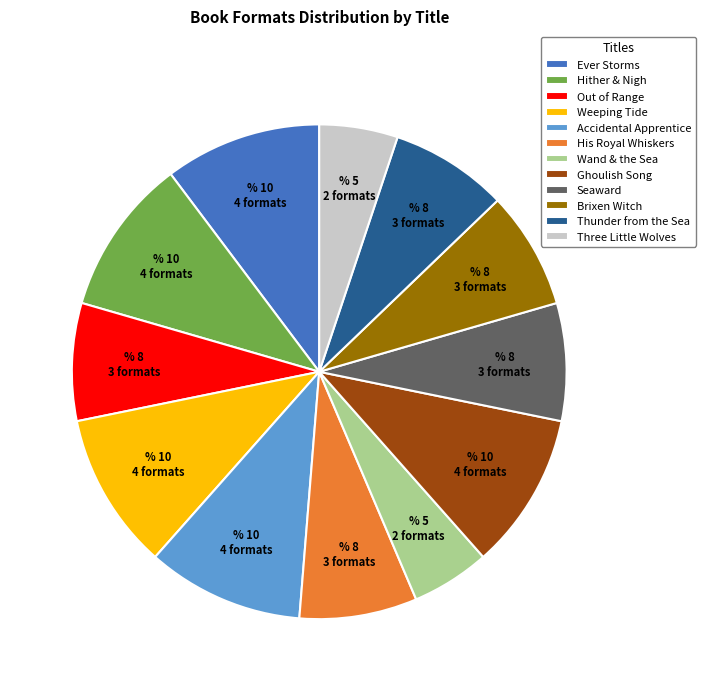

Which has a higher value, Wand & the Sea or Ghoulish Song?

Ghoulish Song